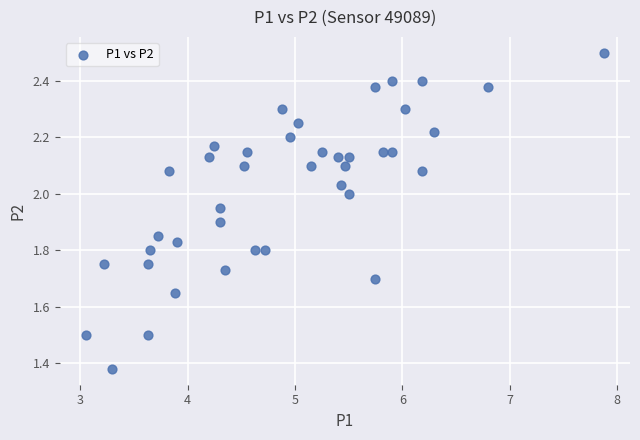

What is the range of X values (max minus min)?

4.8